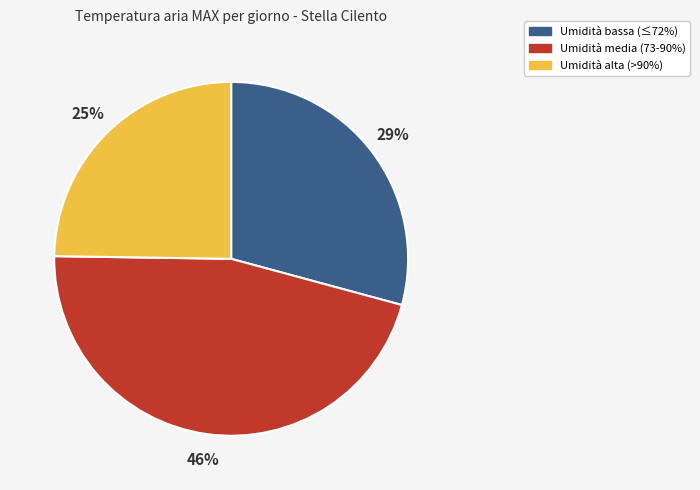

Does any single category account for the majority?

No